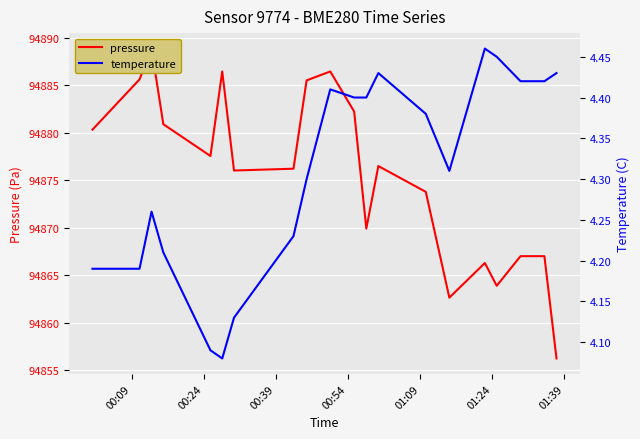

What is the difference between the maximum and minimum values in the pressure series?

32.7